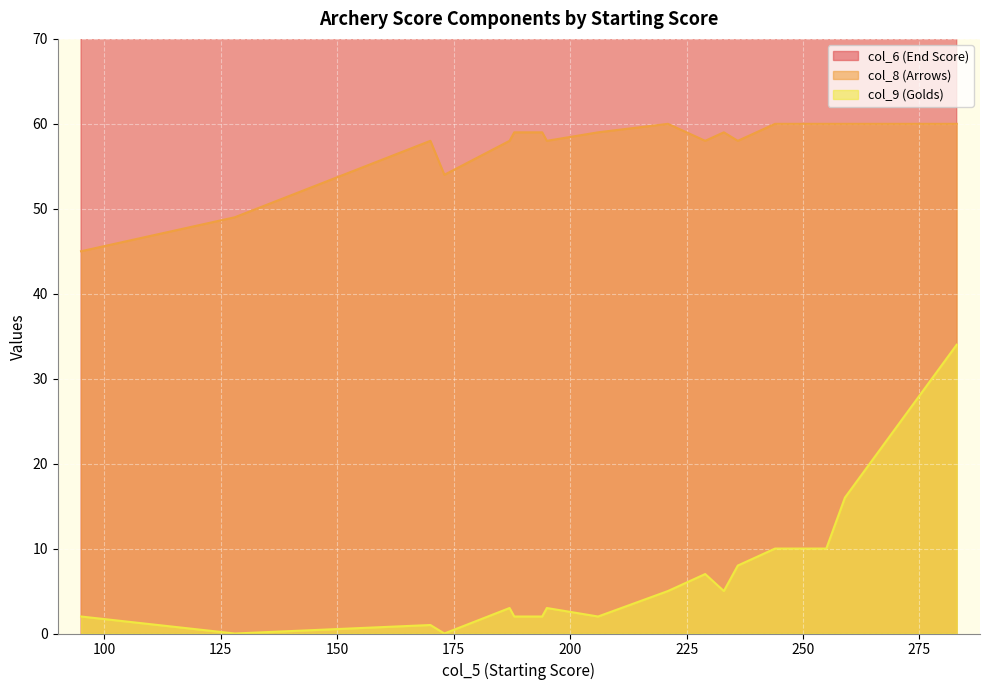

How many values in col_9 (Golds) are above zero?

21